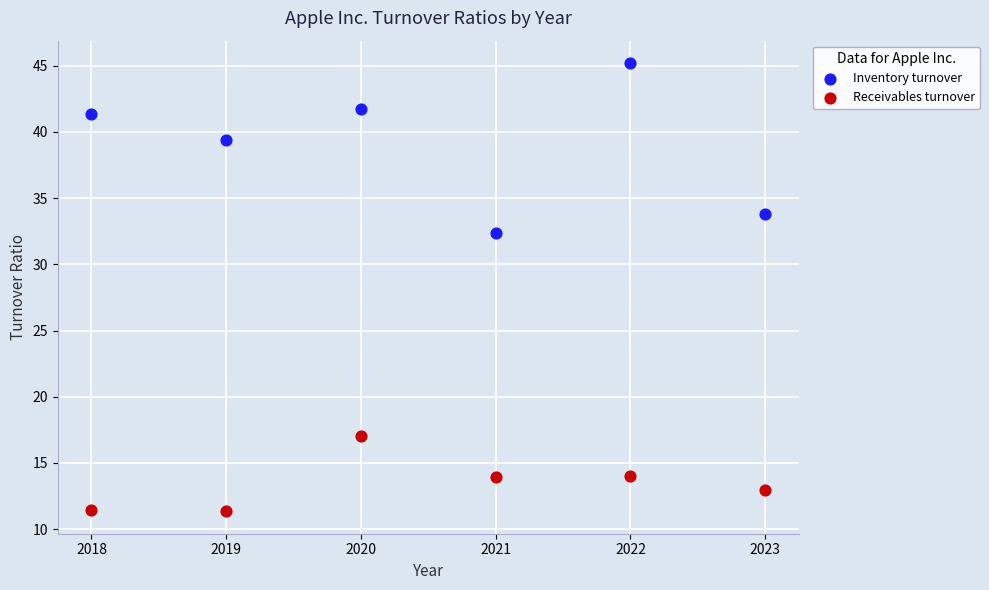

What are all the series names shown in the legend?

Inventory turnover, Receivables turnover